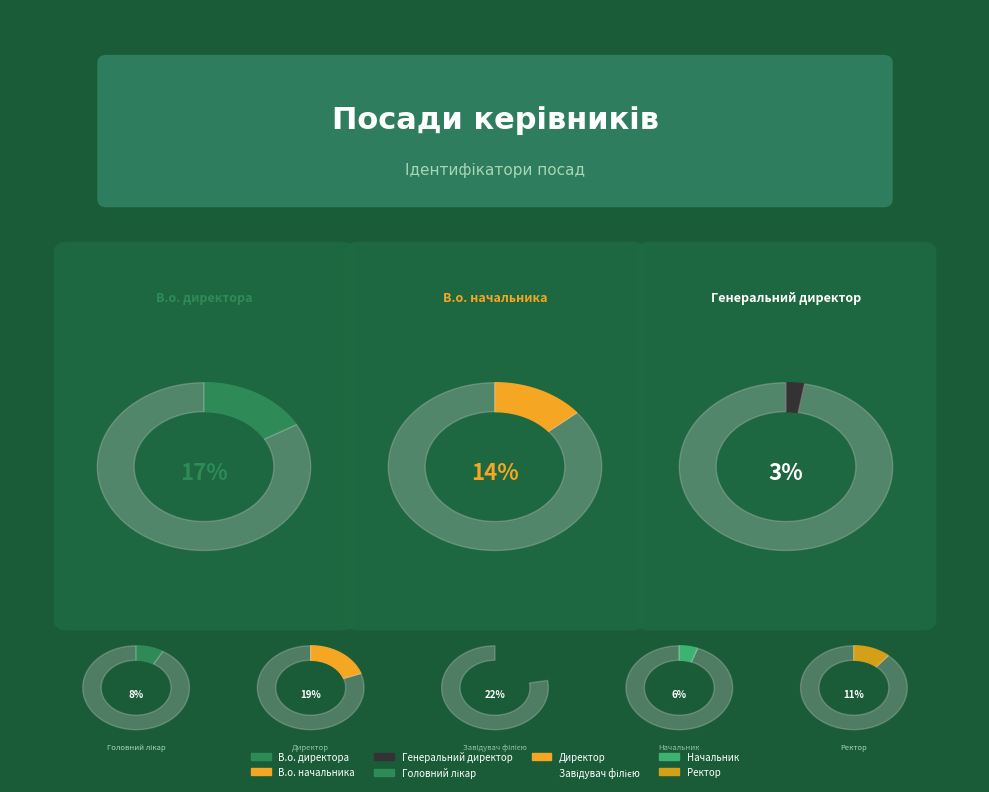

Count the number of slices in the pie.

8